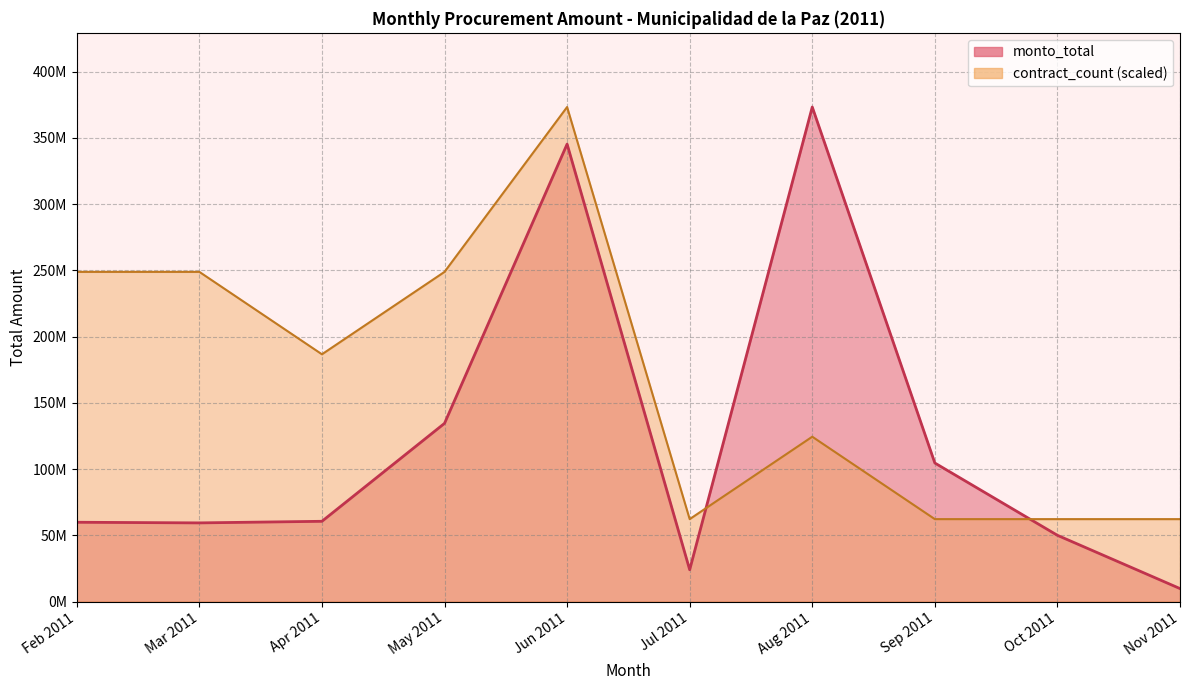

Which label corresponds to the largest value in the chart?

2011-08-31